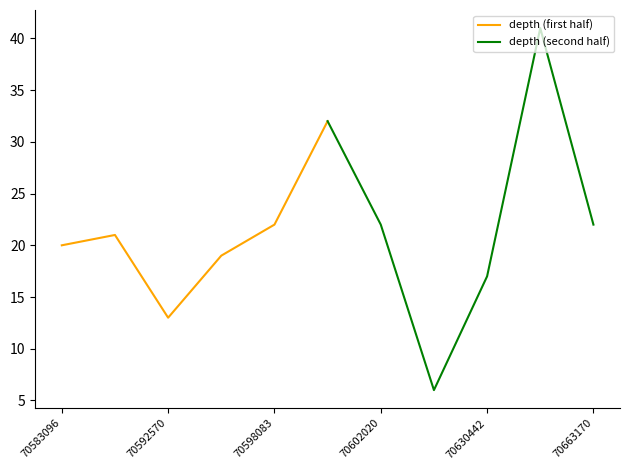

What is the difference between the maximum and minimum values in the depth (first half) series?

19